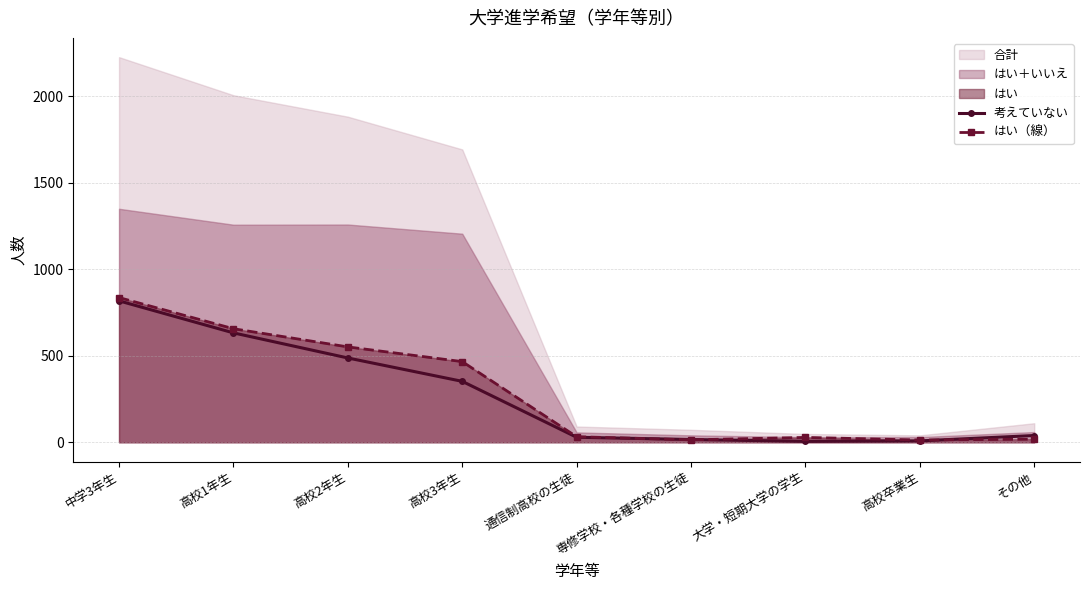

At which label does 考えていない reach its peak?

中学3年生